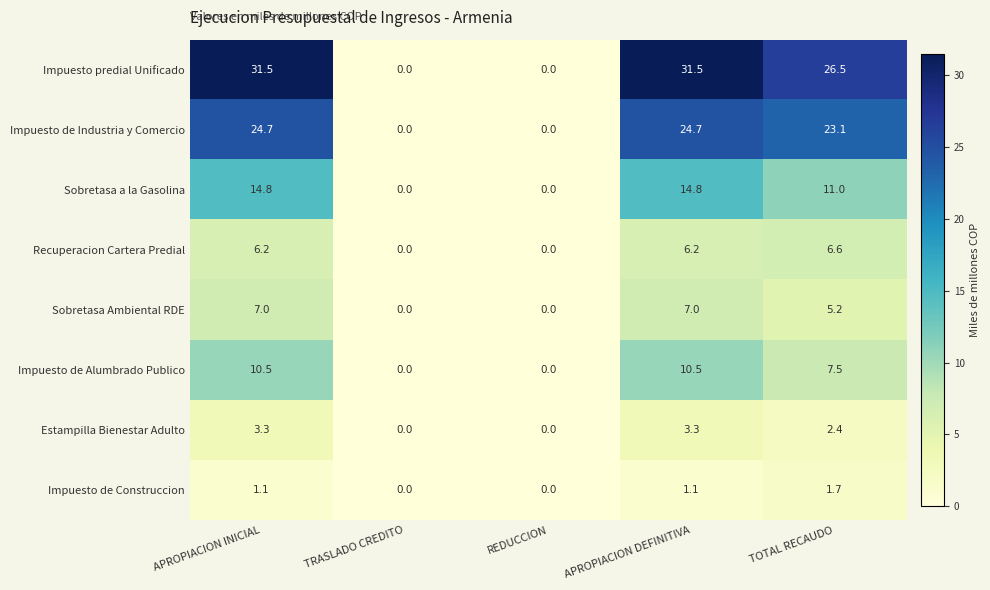

At which label does Impuesto de Alumbrado Publico first exceed 7?

APROPIACION INICIAL